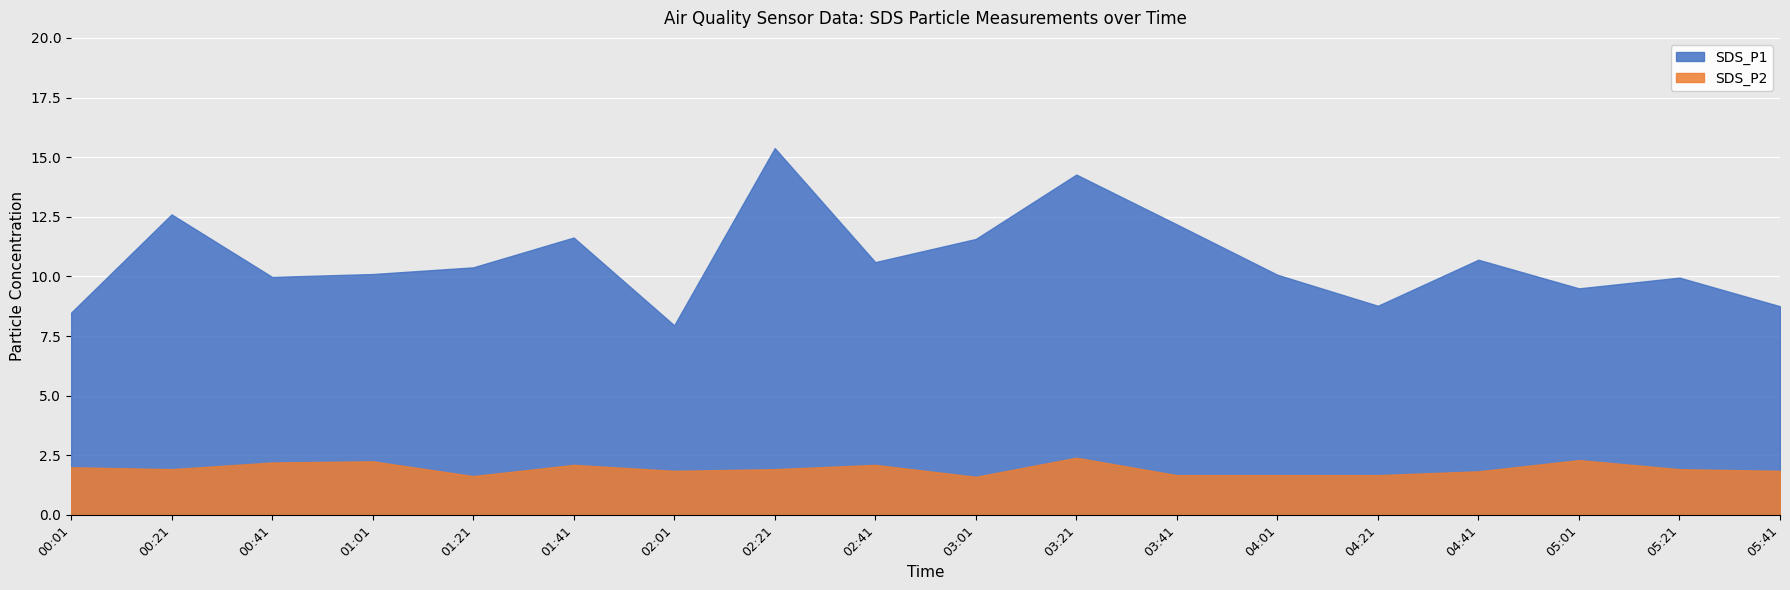

True or false: SDS_P1 and SDS_P2 cross at least once.

False